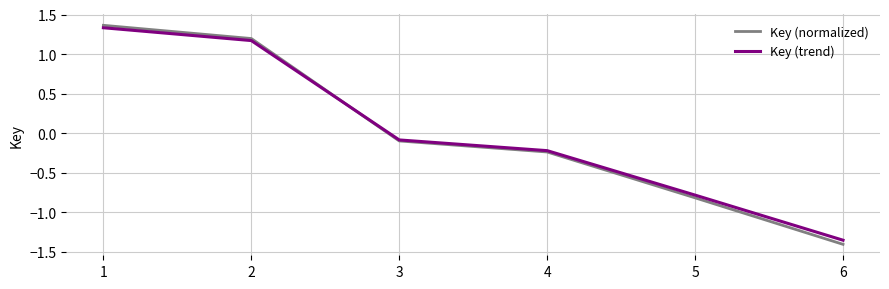

What is the difference between the second highest and minimum values in the Key (normalized) series?

2.6